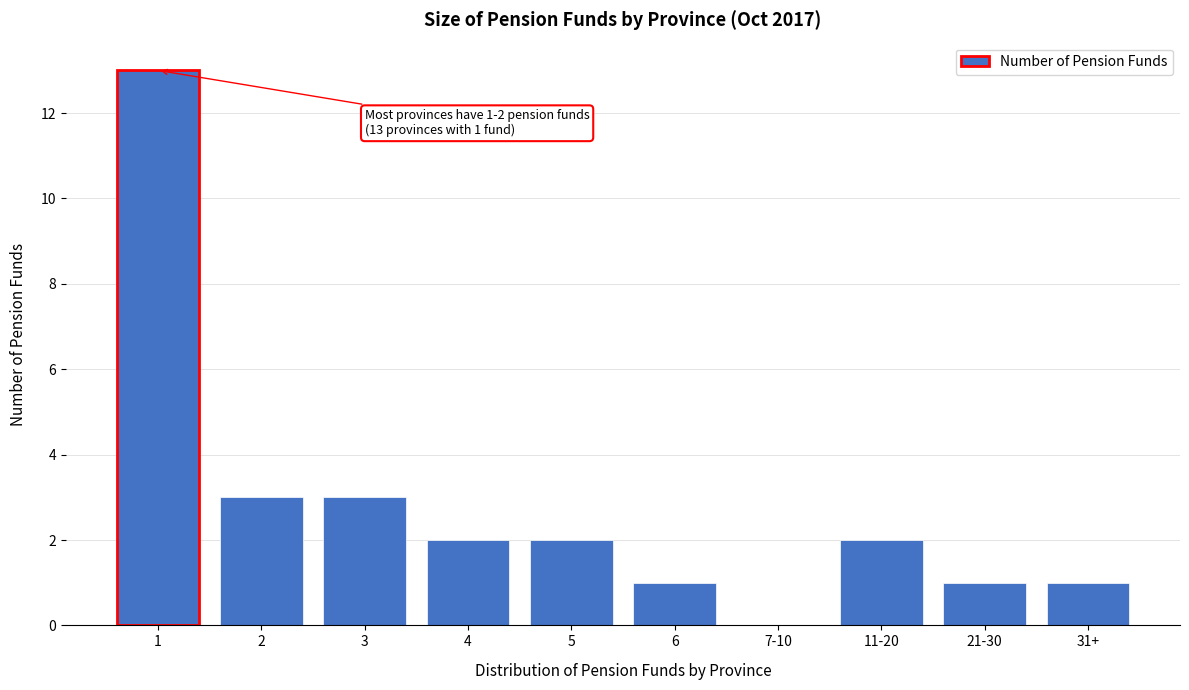

Reading left to right, transcribe all the data shown in this chart.

1=13	2=3	3=3	4=2	5=2	6=1	7-10=0	11-20=2	21-30=1	31+=1